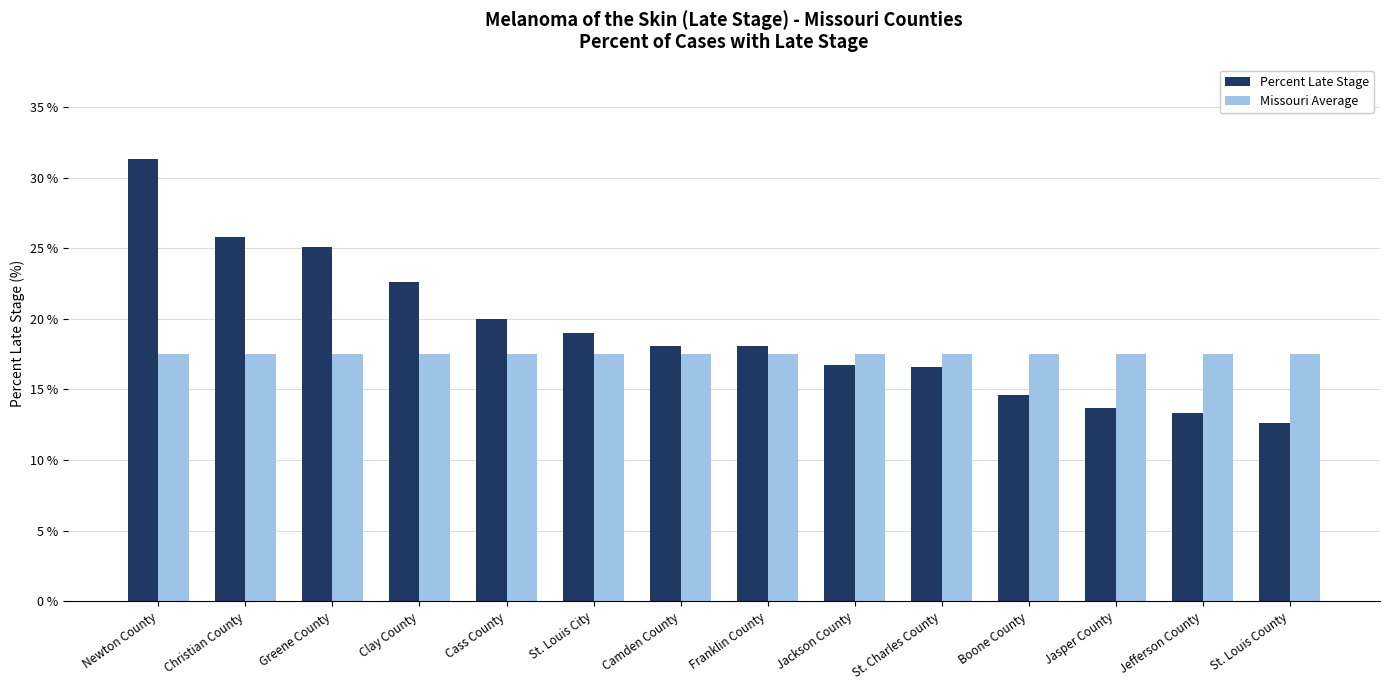

List the series in order of their overall mean, highest first.

Percent Late Stage, Missouri Average